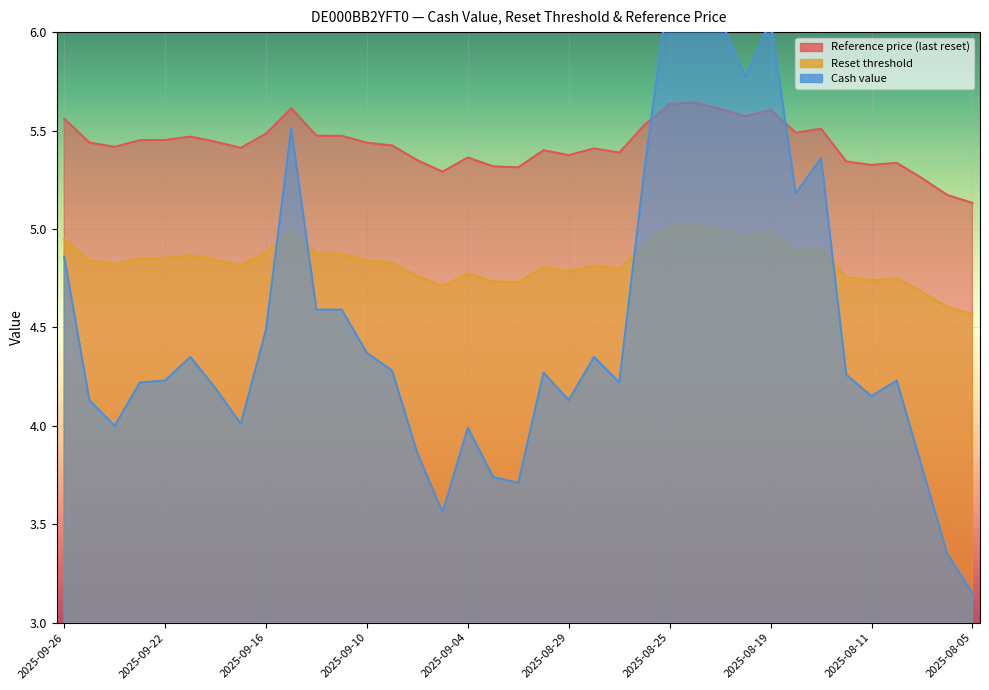

What is the total value across all series at 2025-09-15?

16.1